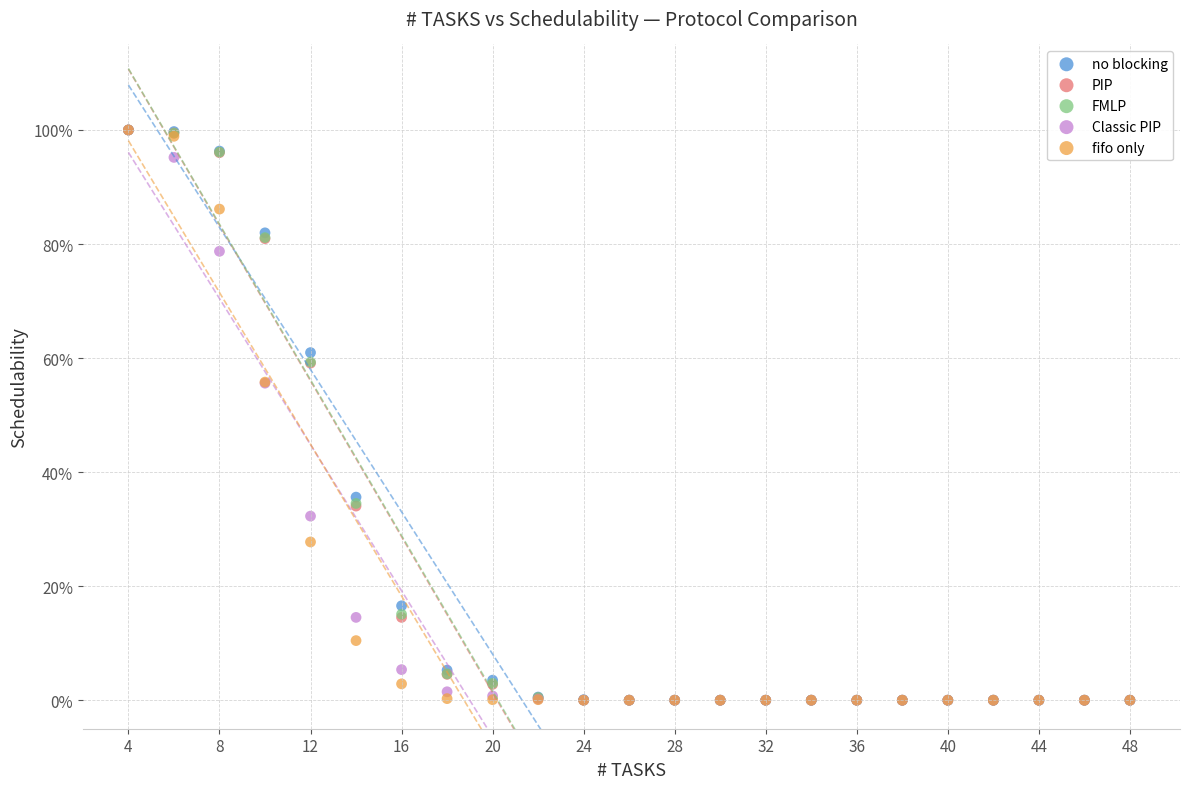

What are all the series names shown in the legend?

no blocking, PIP, FMLP, Classic PIP, fifo only